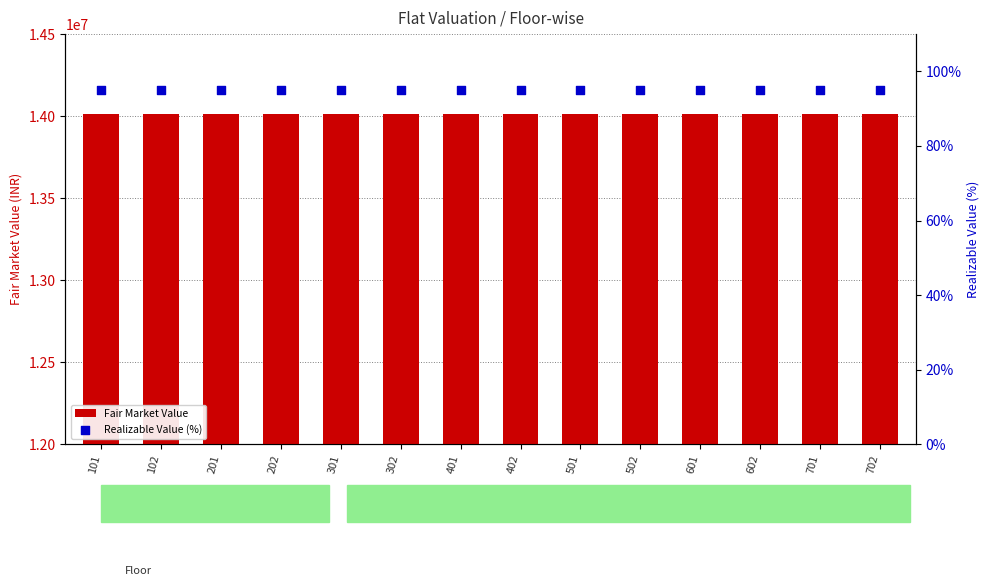

Is the value of Fair Market Value at 401 greater than the value of Realizable Value (%) at 701?

Yes